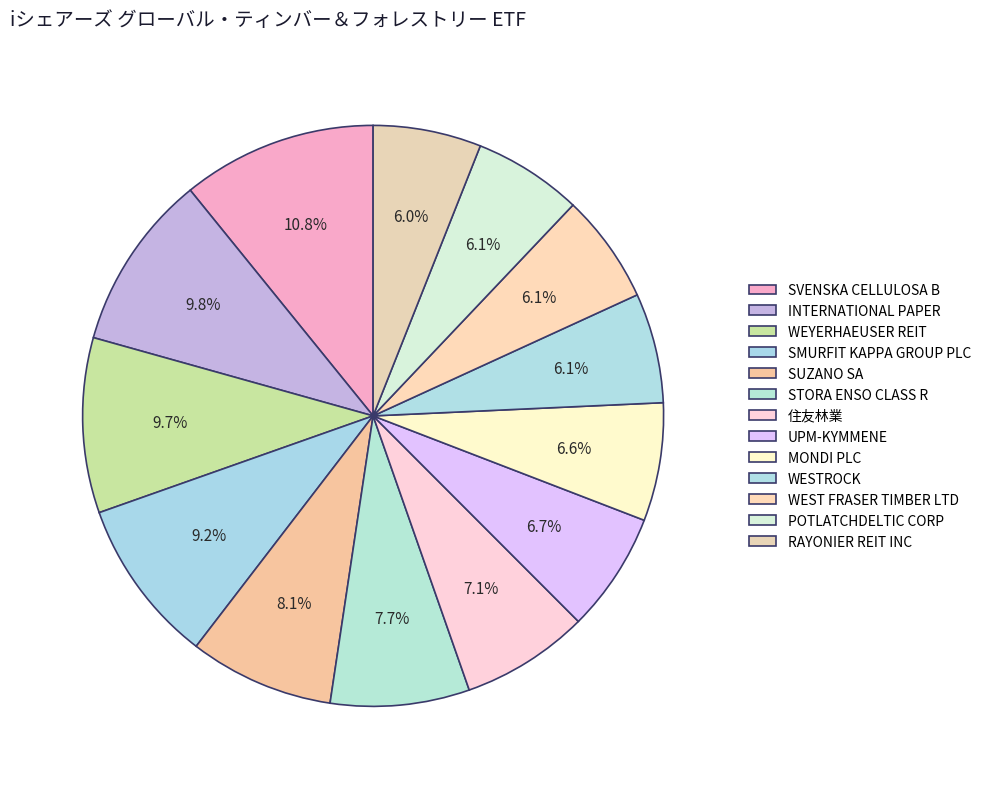

Count the number of slices in the pie.

13